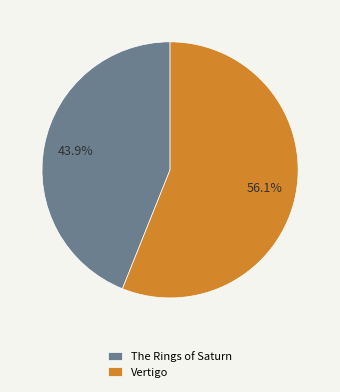

What portion of the pie excludes The Rings of Saturn?

56.1%